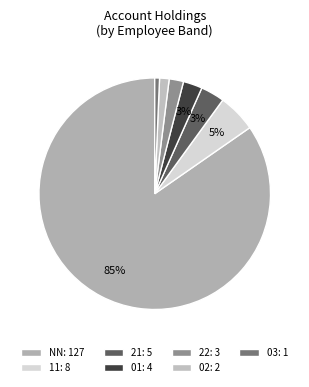

Count the number of slices in the pie.

7